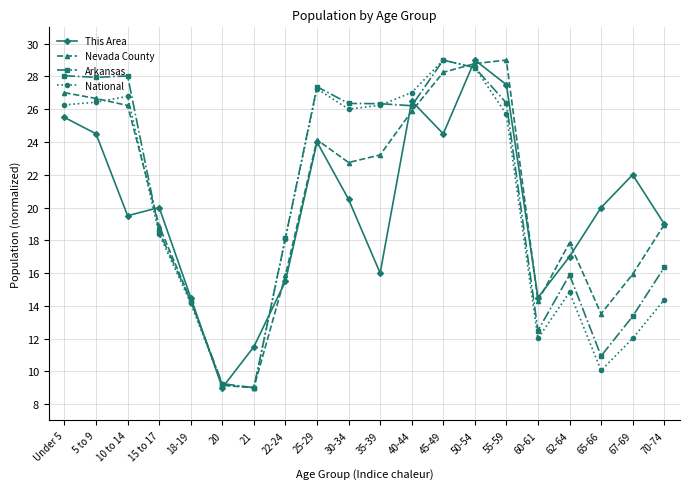

What is the spread (max minus min) of values at 30-34?

5.9